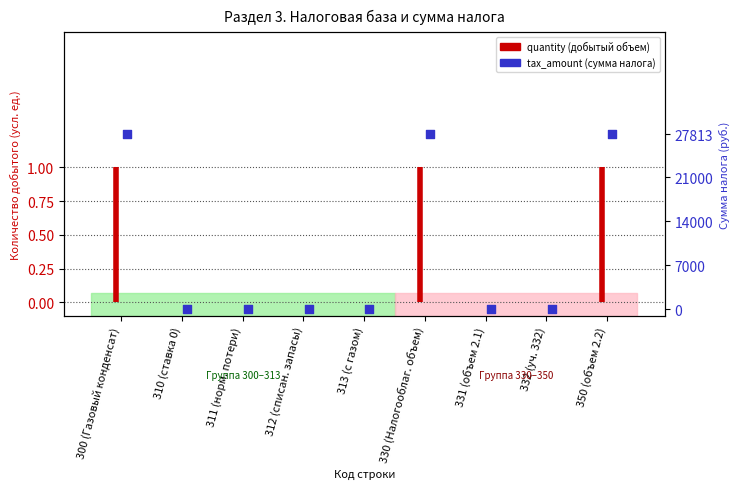

Between 312 (списан. запасы) and 300 (Газовый конденсат), which is larger?

300 (Газовый конденсат)